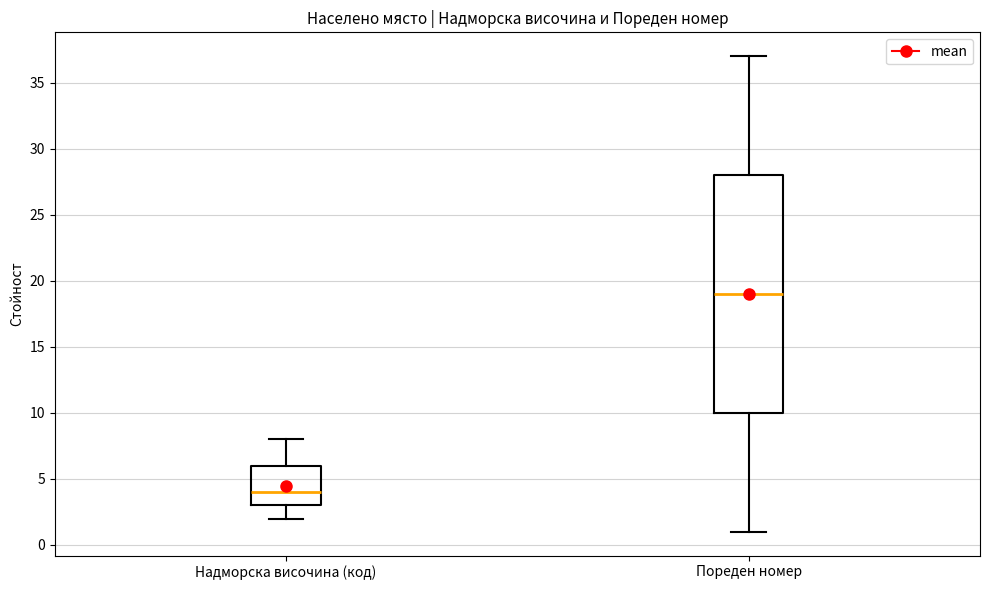

Which box's median line is the highest?

Пореден номер